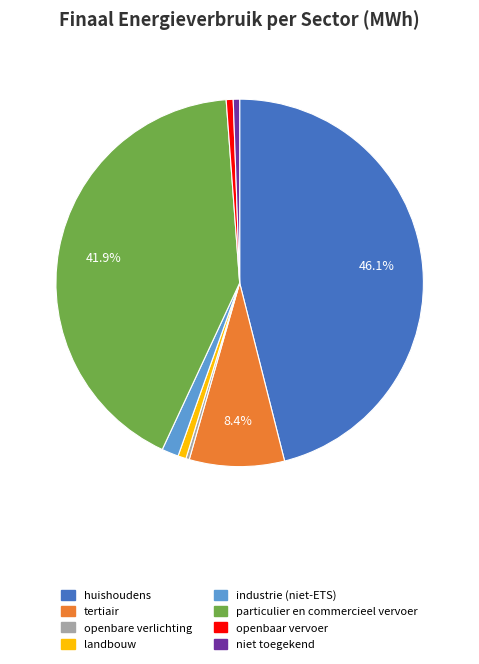

To the nearest percent, what is the combined percentage of landbouw and niet toegekend?

1%